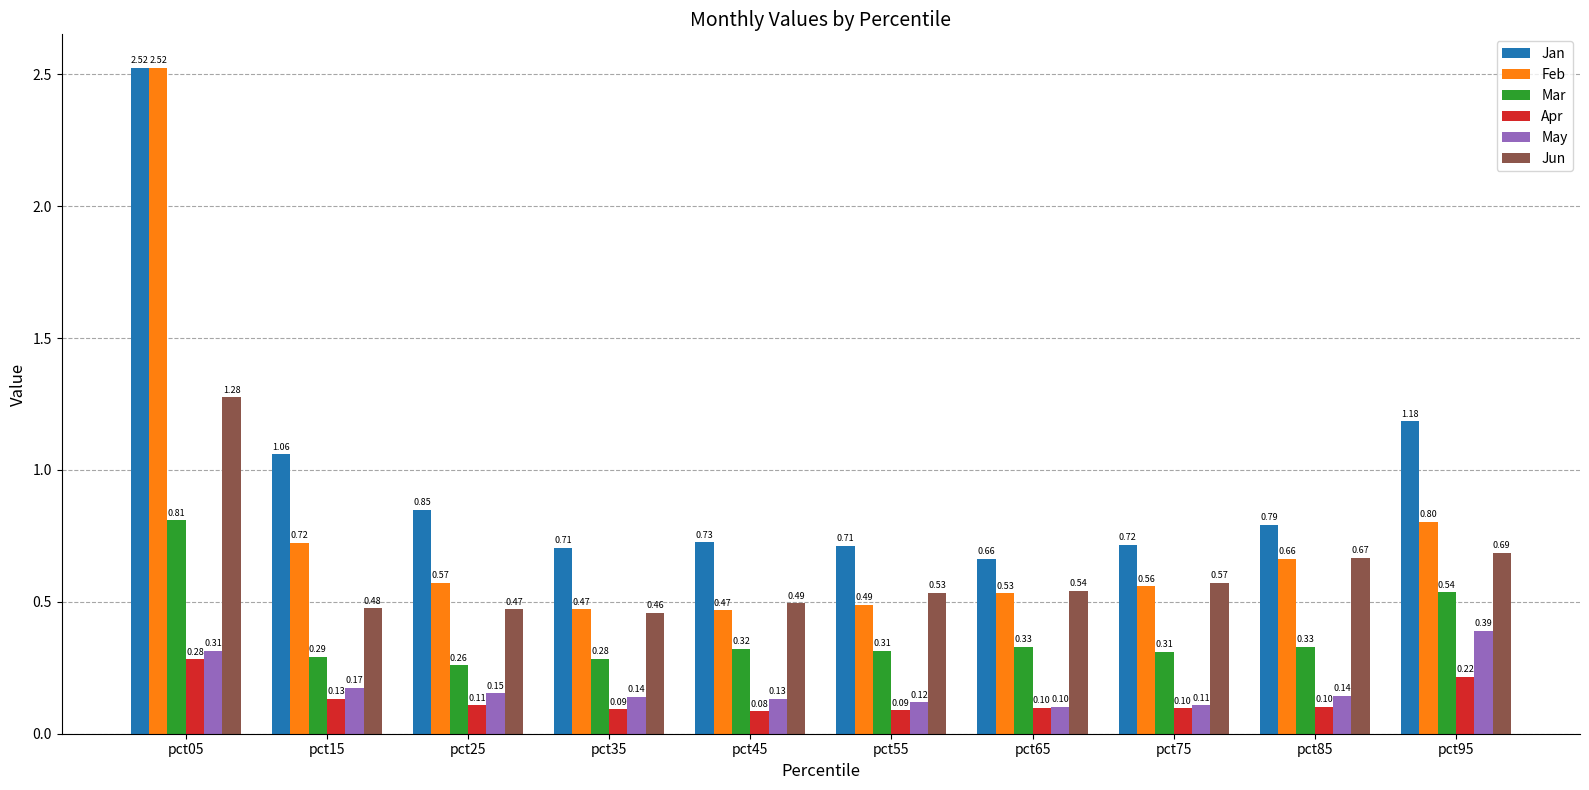

At how many categories does at least one series exceed 0?

10